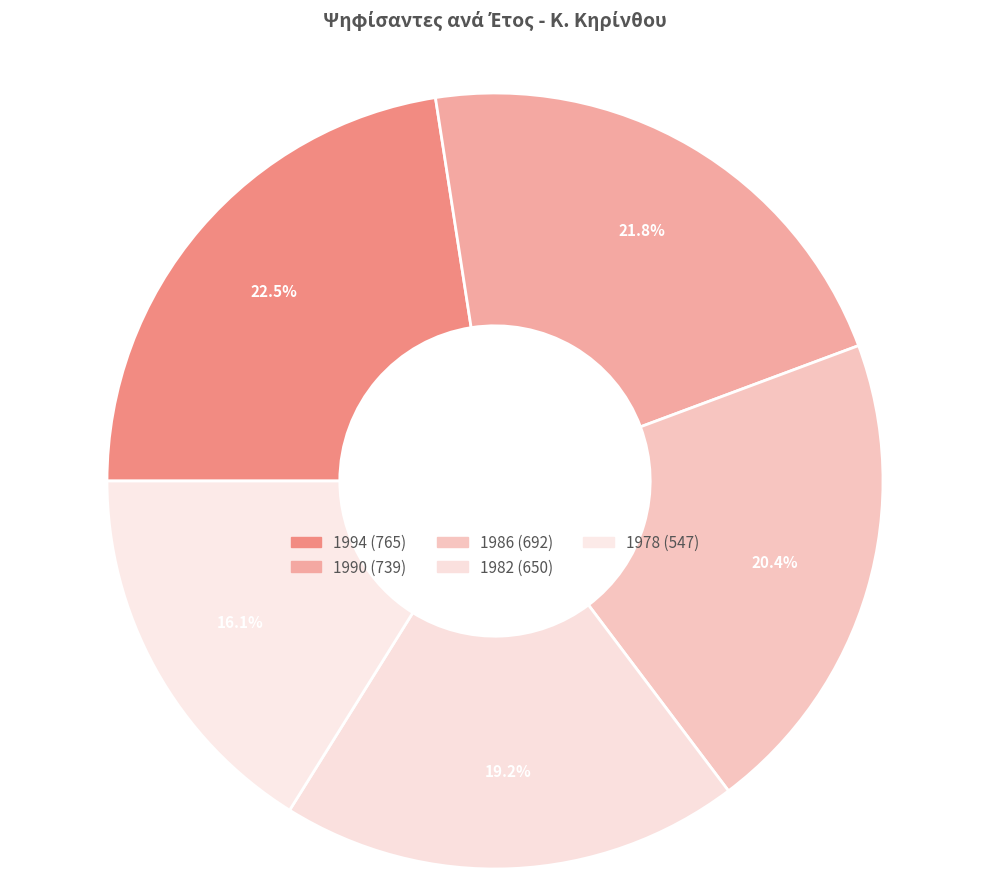

How many segments does this pie chart have?

5